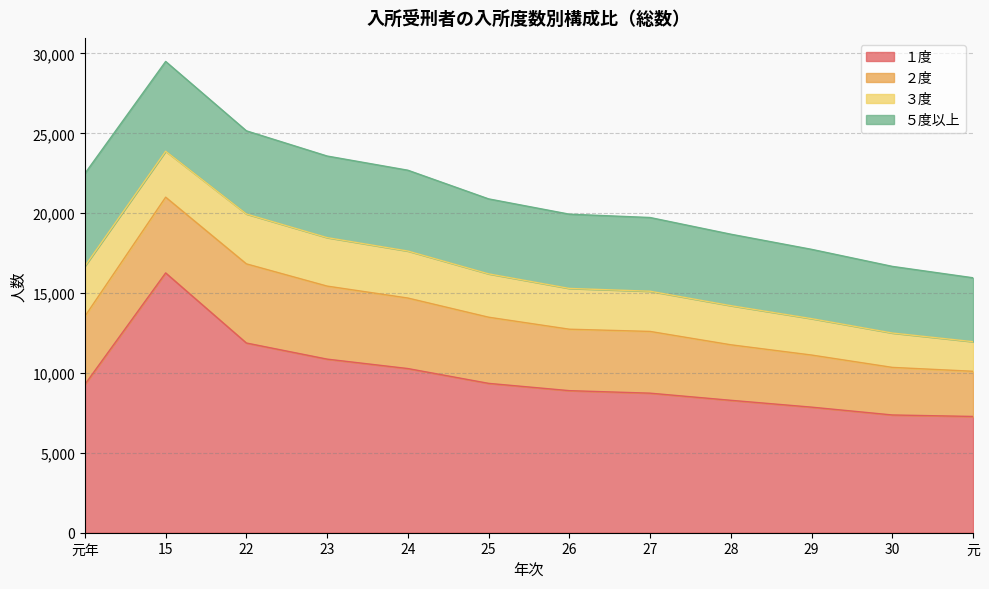

What is the label of the 1st point from the right?

元